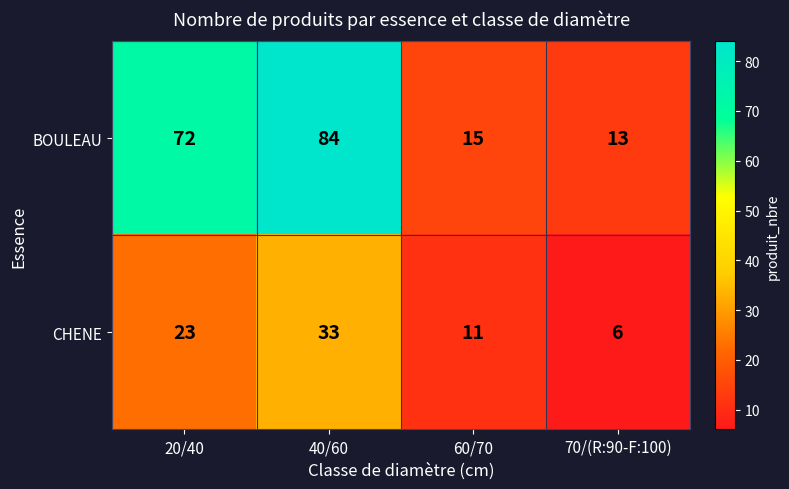

How many distinct data groups are displayed?

2